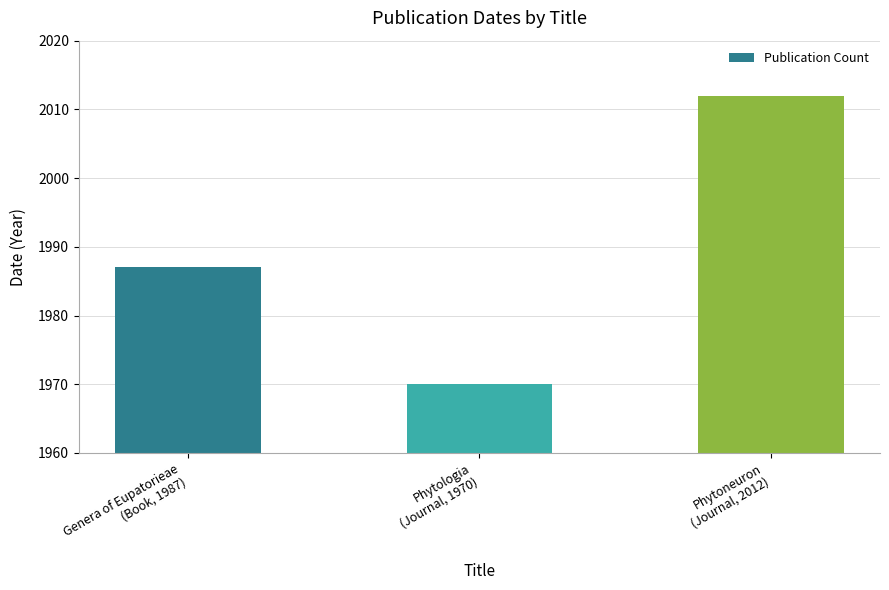

What is the value of the 2nd bar from the left?

1970